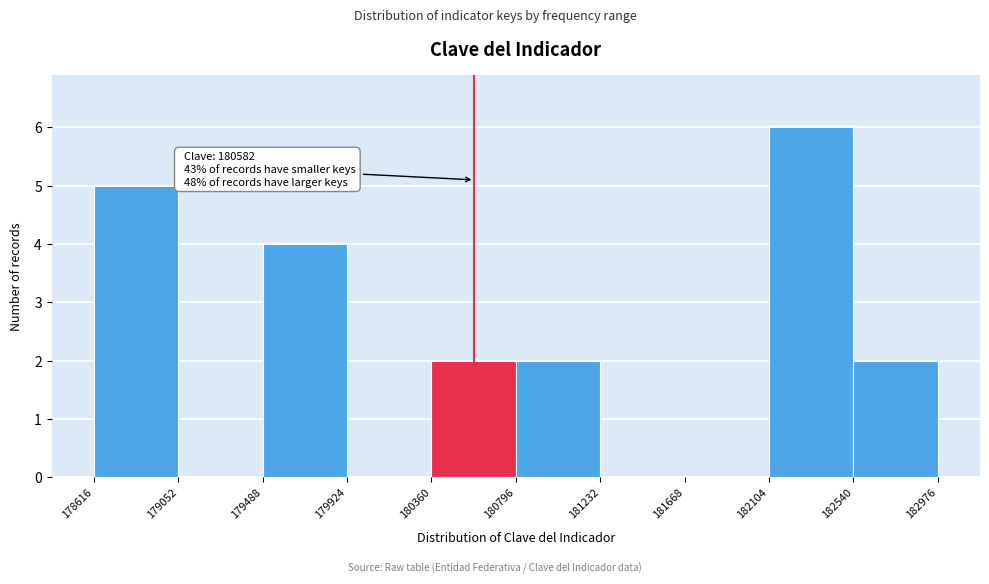

Which range on the x-axis has the tallest bar?

182104 to 182540